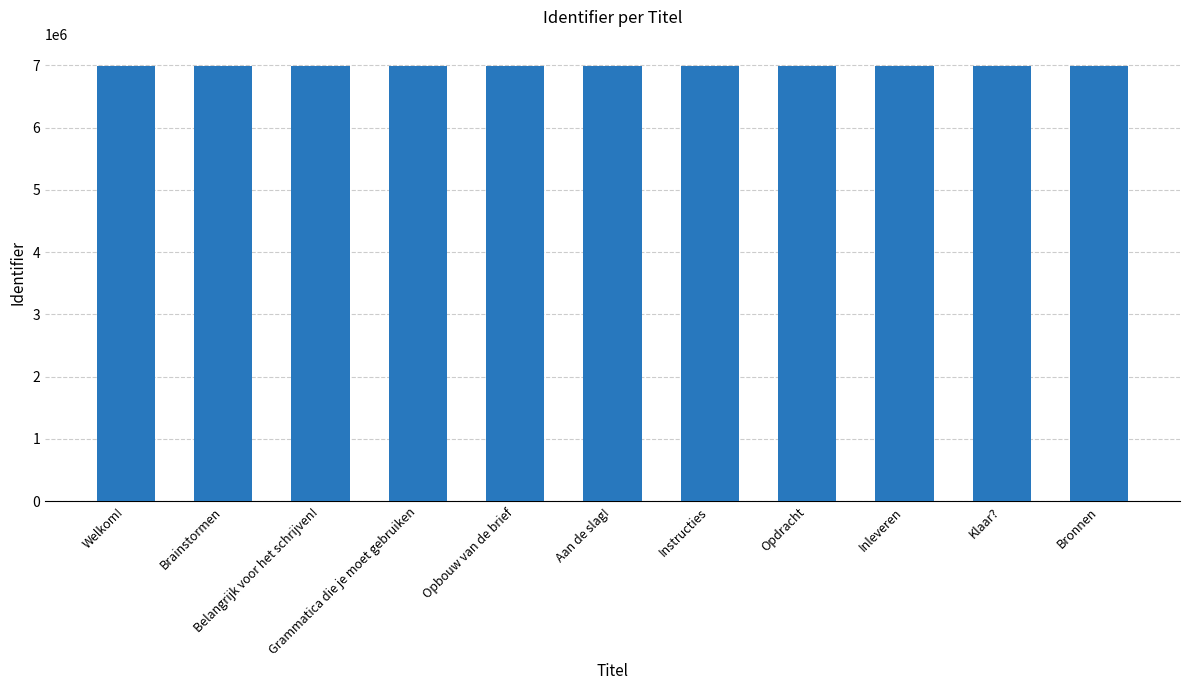

What is the change in value from Instructies to Opdracht?

-1